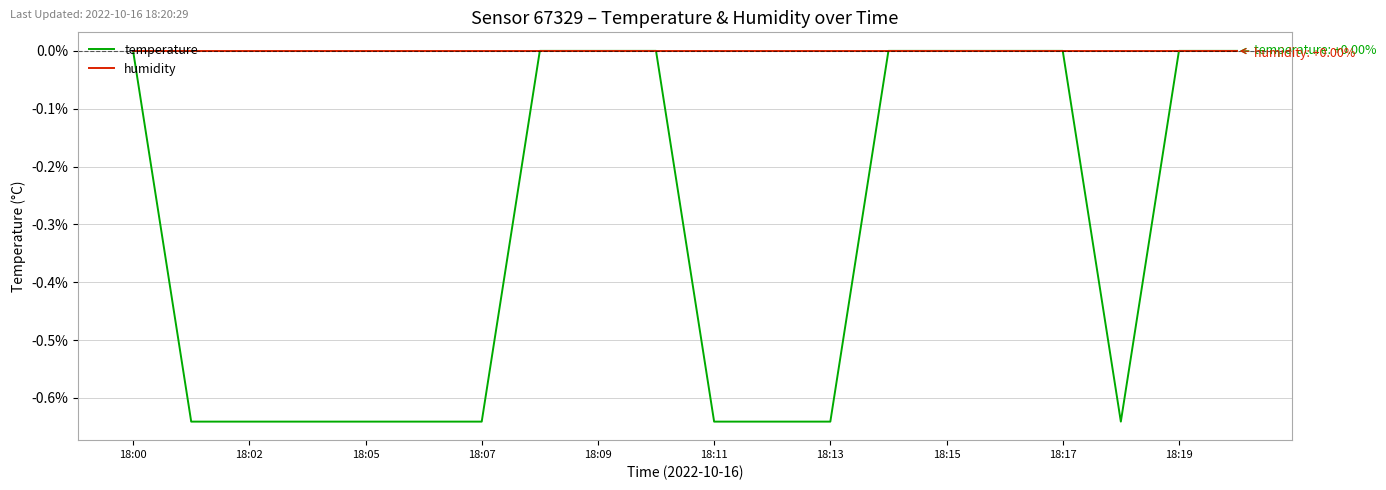

Which series has the largest total across all categories?

humidity